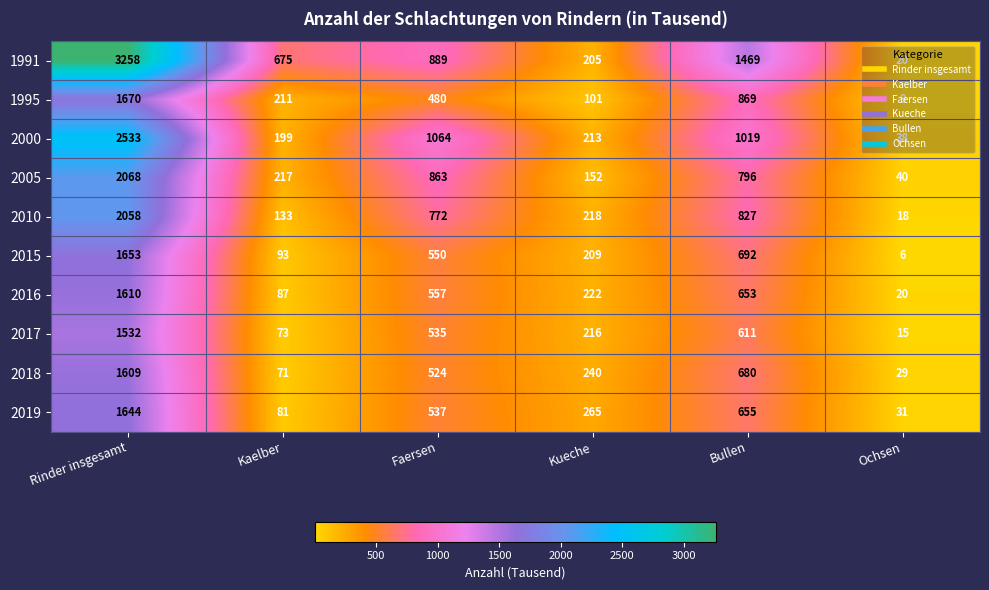

What is the difference between the second highest and second lowest values in the 2005 series?

711